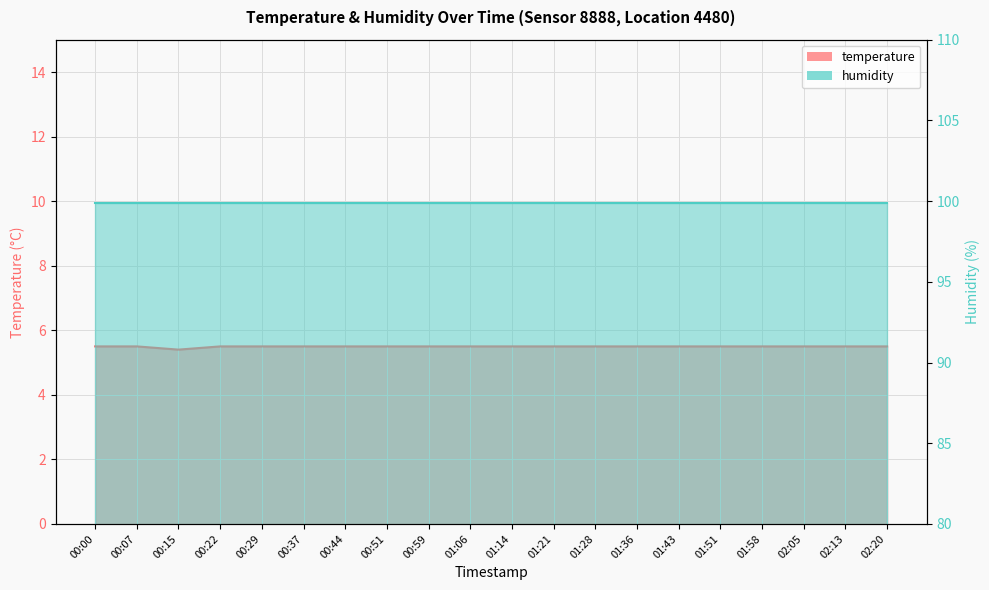

What is the label of the 9th point from the right?

01:21